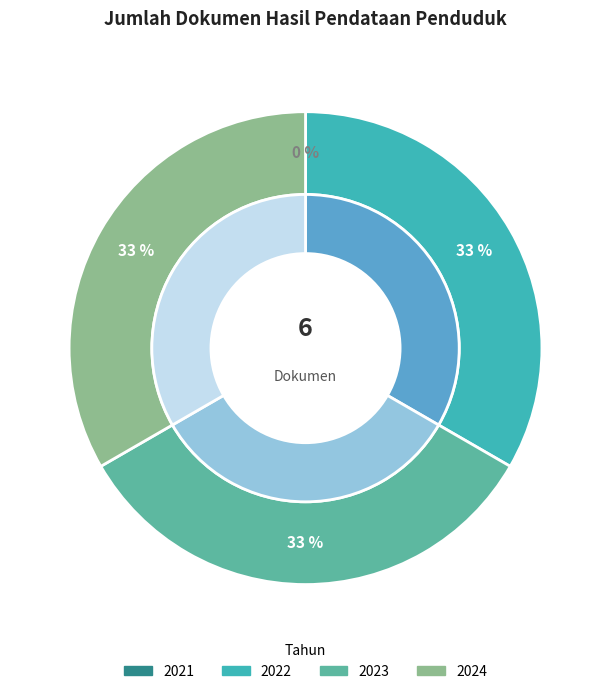

Count the number of slices in the pie.

4